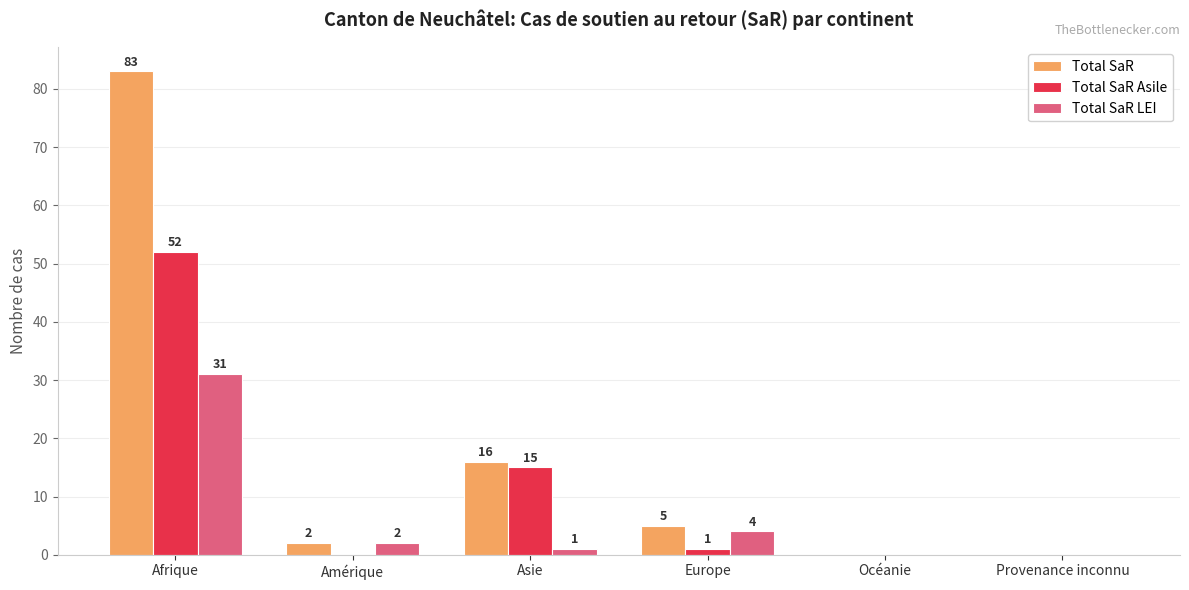

How many values in Total SaR are above zero?

4